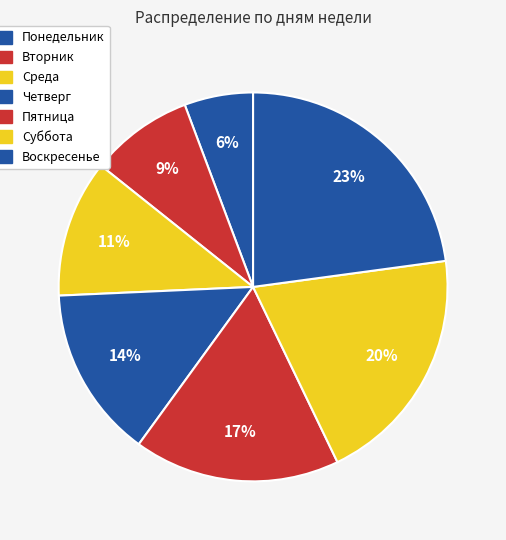

Count the number of slices in the pie.

7